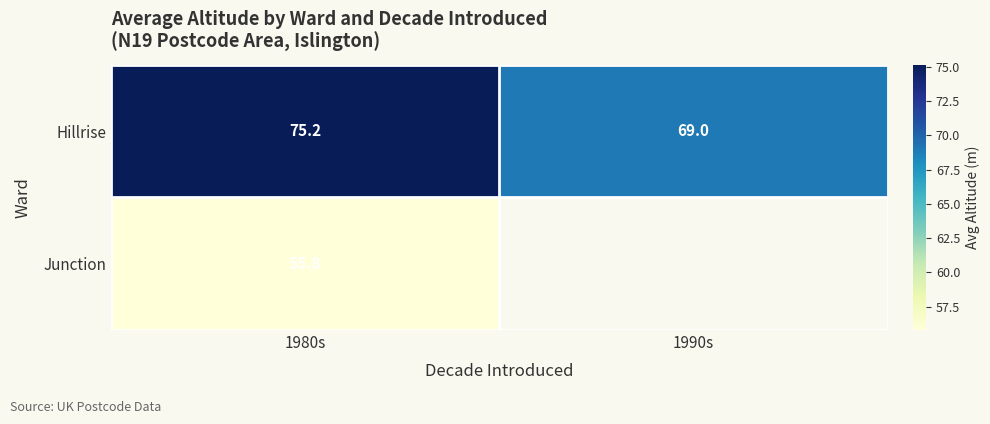

Rank the series at 1980s from highest to lowest value.

Hillrise, Junction